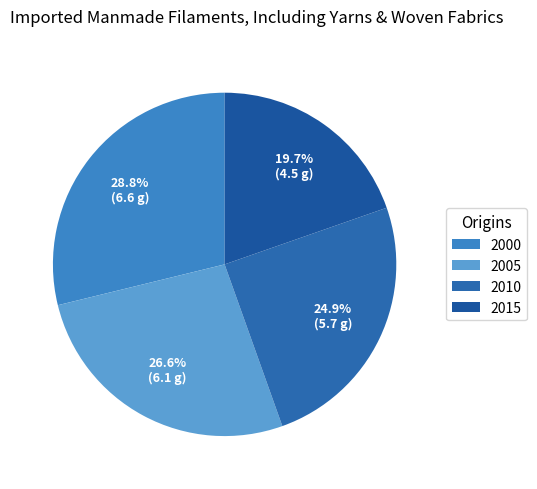

How much of the chart is everything except 2000?

71.2%